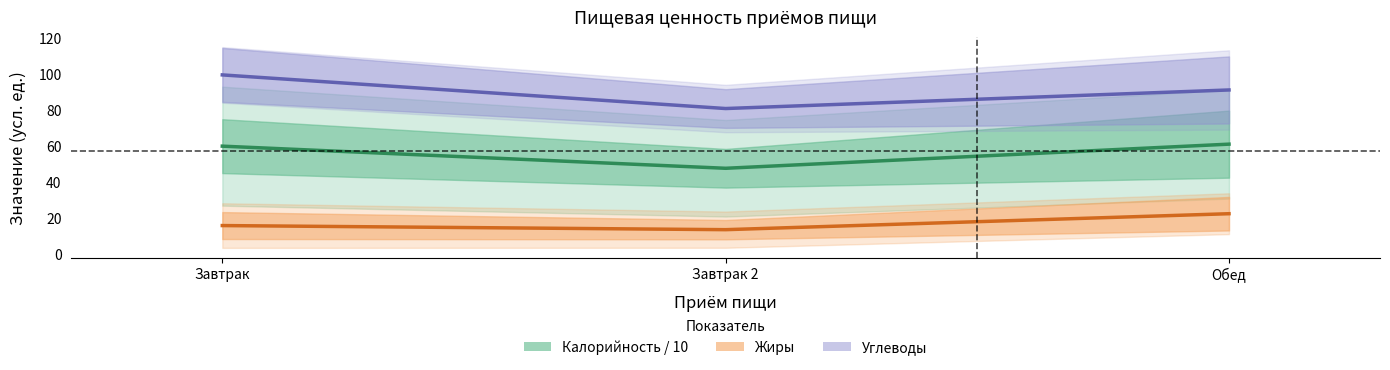

What is the greatest value displayed?

99.2